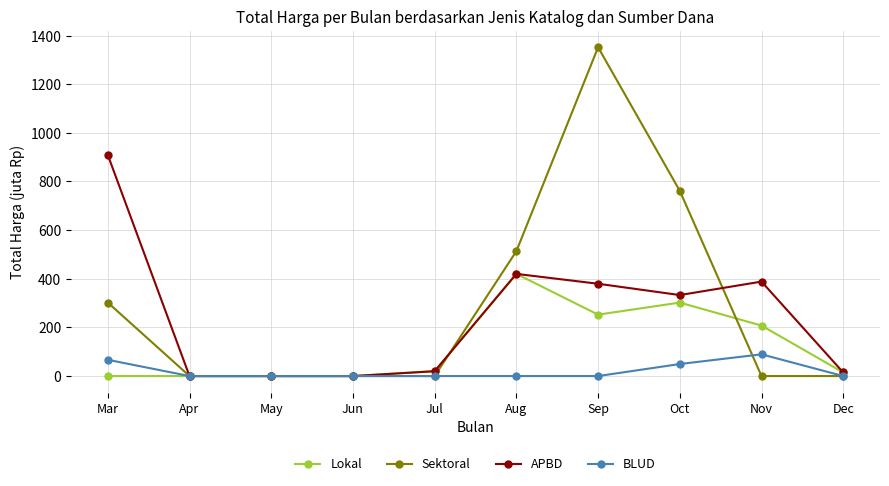

In Sektoral, how many points are higher than both neighbors (excluding endpoints)?

1